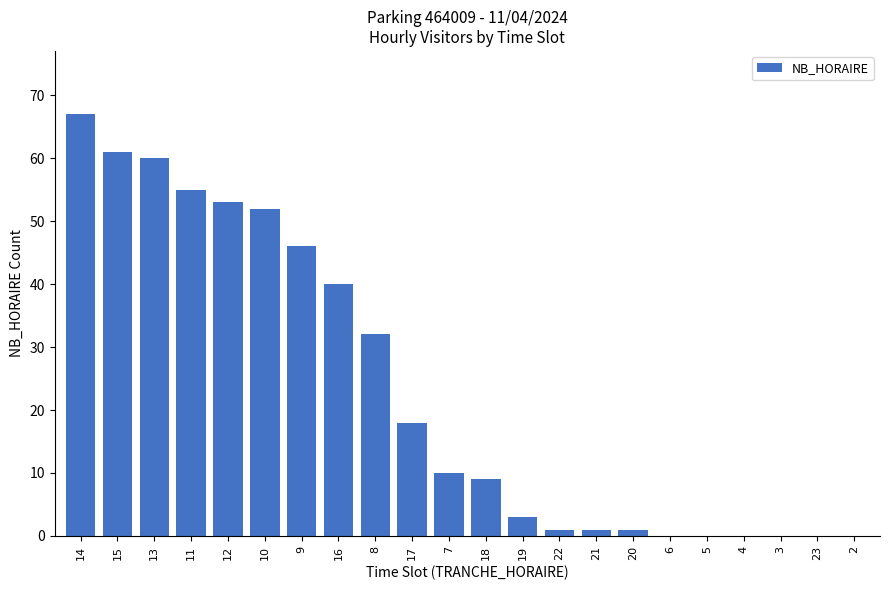

What is the average value?

23